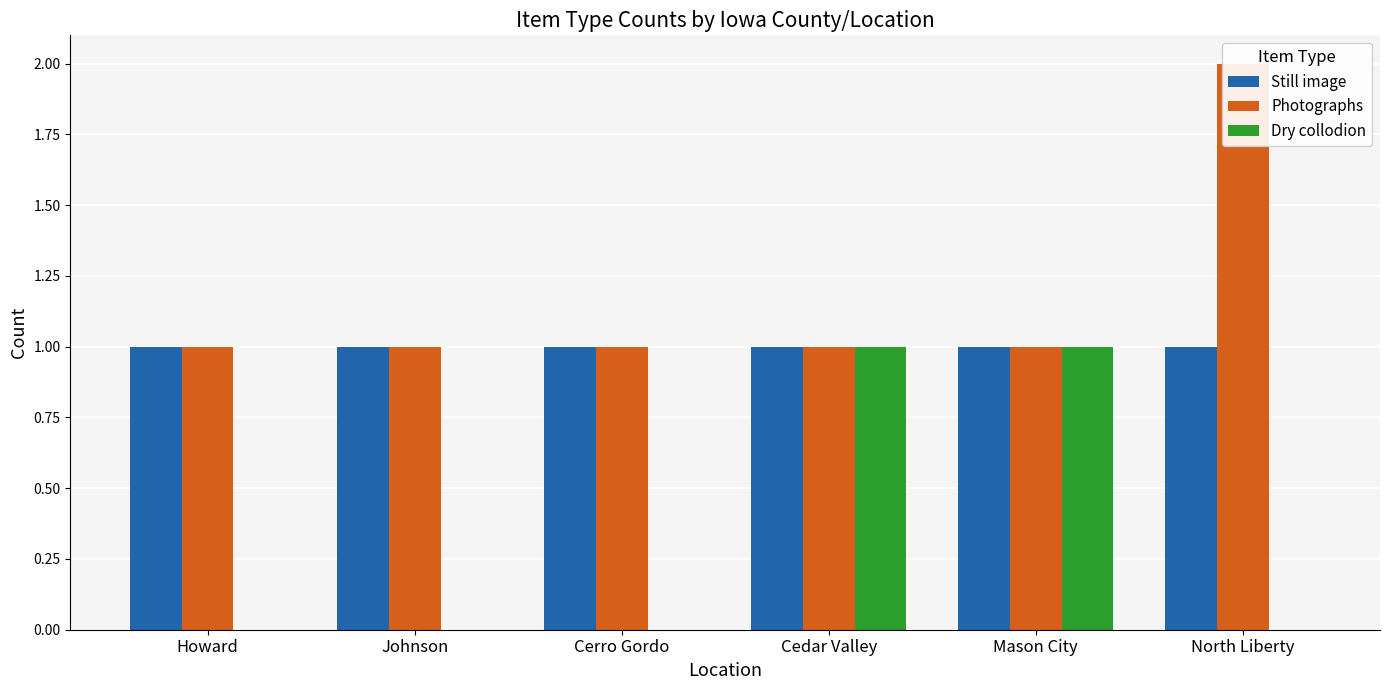

What is the difference between the maximum and minimum values in the Dry collodion series?

1